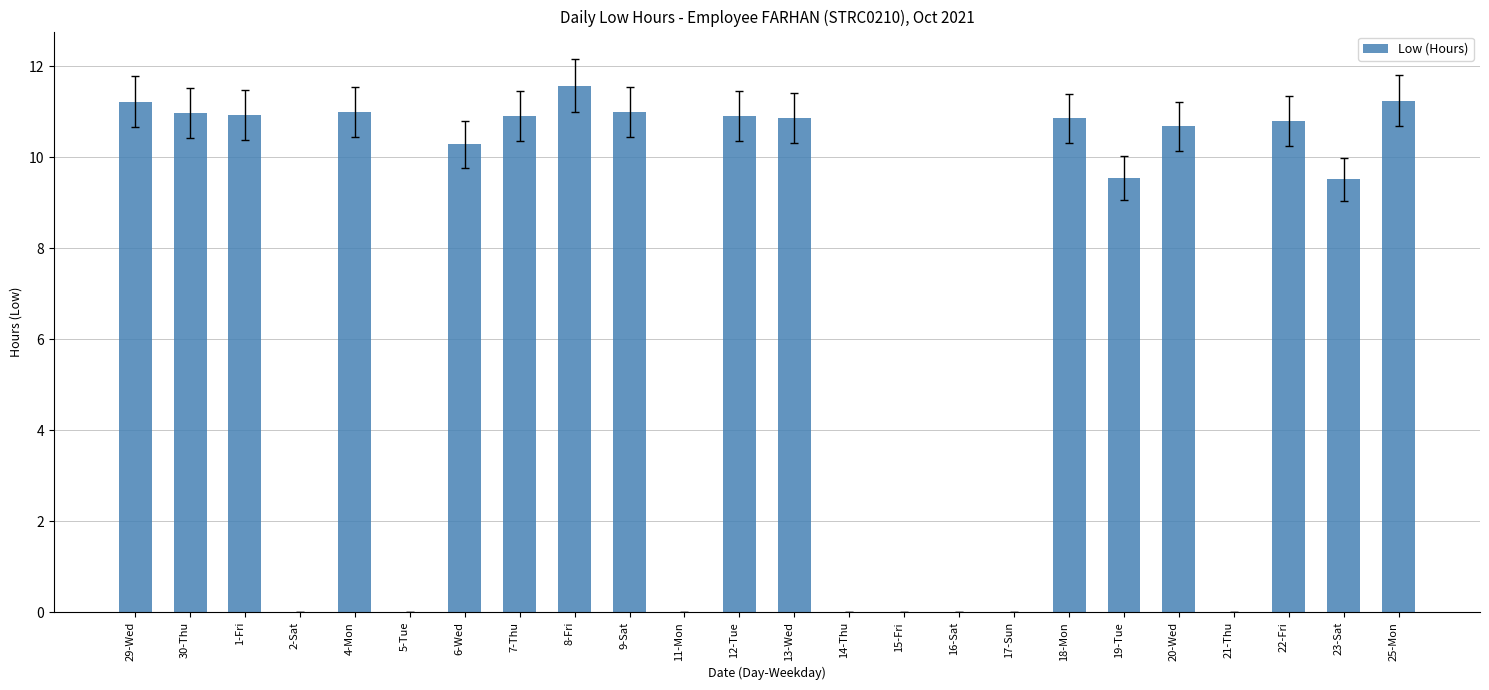

Where does the data first go above 10?

29-Wed